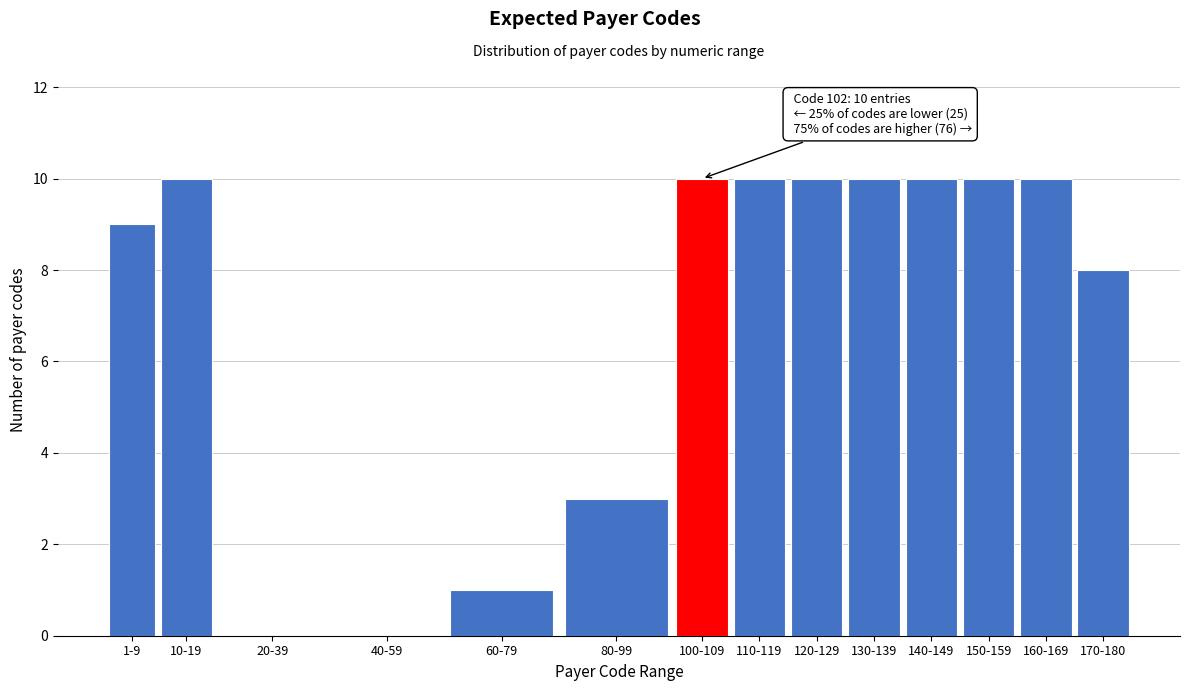

Reading right to left, transcribe all the data shown in this chart.

170-180=8	160-169=10	150-159=10	140-149=10	130-139=10	120-129=10	110-119=10	100-109=10	80-99=3	60-79=1	40-59=0	20-39=0	10-19=10	1-9=9